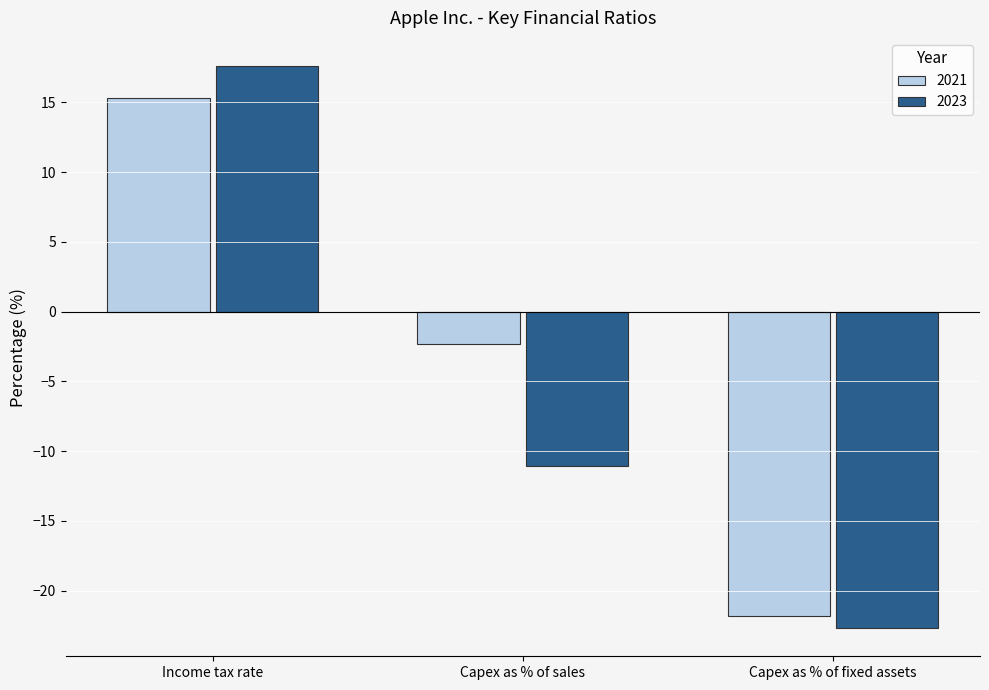

Which series has the largest total across all categories?

2021